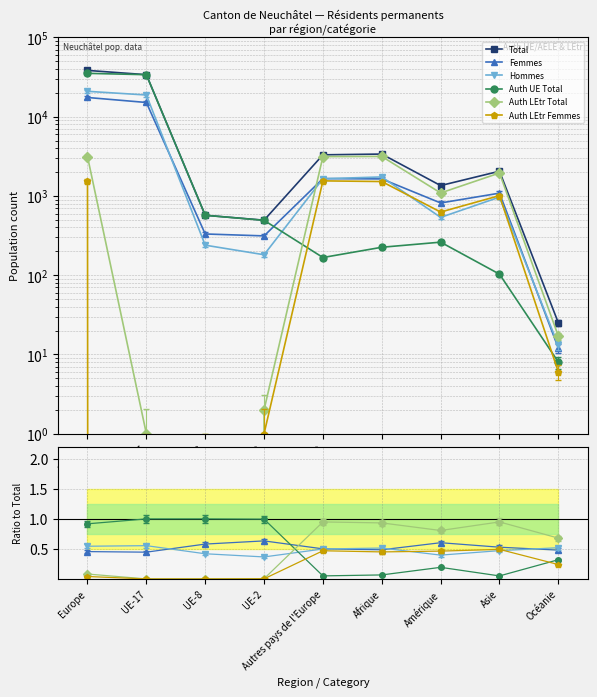

Reading left to right, what are all the values shown in this chart?

Total: Europe=38362.0	UE-17=33880.0	UE-8=570.0	UE-2=494.0	Autres pays de l'Europe=3301.0	Afrique=3375.0	Amérique=1351.0	Asie=2050.0	Océanie=25.0
Femmes: Europe=0.5	UE-17=0.4	UE-8=0.6	UE-2=0.6	Autres pays de l'Europe=0.5	Afrique=0.5	Amérique=0.6	Asie=0.5	Océanie=0.5
Hommes: Europe=0.5	UE-17=0.6	UE-8=0.4	UE-2=0.4	Autres pays de l'Europe=0.5	Afrique=0.5	Amérique=0.4	Asie=0.5	Océanie=0.5
Auth UE Total: Europe=0.9	UE-17=1.0	UE-8=1.0	UE-2=1.0	Autres pays de l'Europe=0.1	Afrique=0.1	Amérique=0.2	Asie=0.1	Océanie=0.3
Auth LEtr Total: Europe=0.1	UE-17=0.0	UE-8=0.0	UE-2=0.0	Autres pays de l'Europe=0.9	Afrique=0.9	Amérique=0.8	Asie=0.9	Océanie=0.7
Auth LEtr Femmes: Europe=0.0	UE-17=0.0	UE-8=0.0	UE-2=0.0	Autres pays de l'Europe=0.5	Afrique=0.5	Amérique=0.5	Asie=0.5	Océanie=0.2